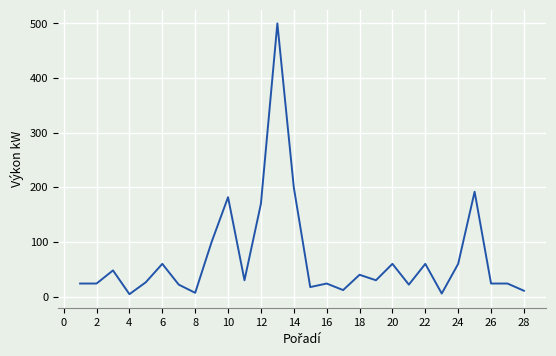

What is the average value?

70.7